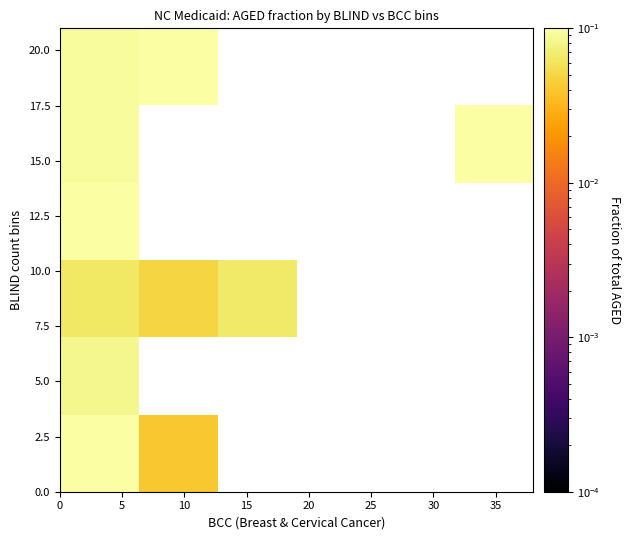

At how many categories does at least one series exceed 0?

4